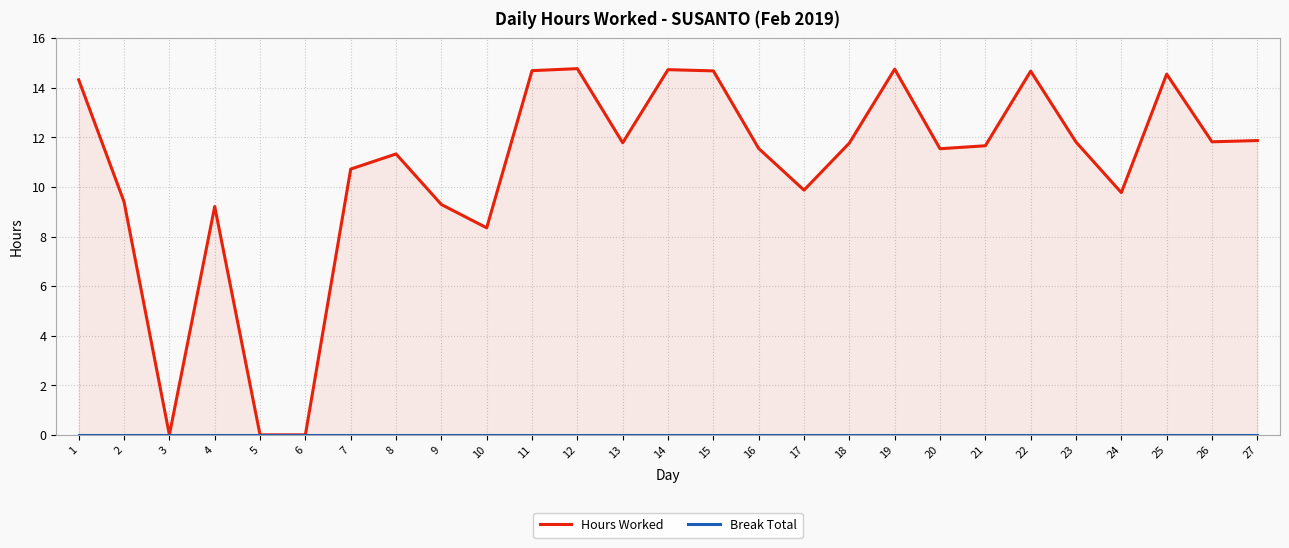

What is the difference between the maximum and second lowest values in the Hours Worked series?

14.8